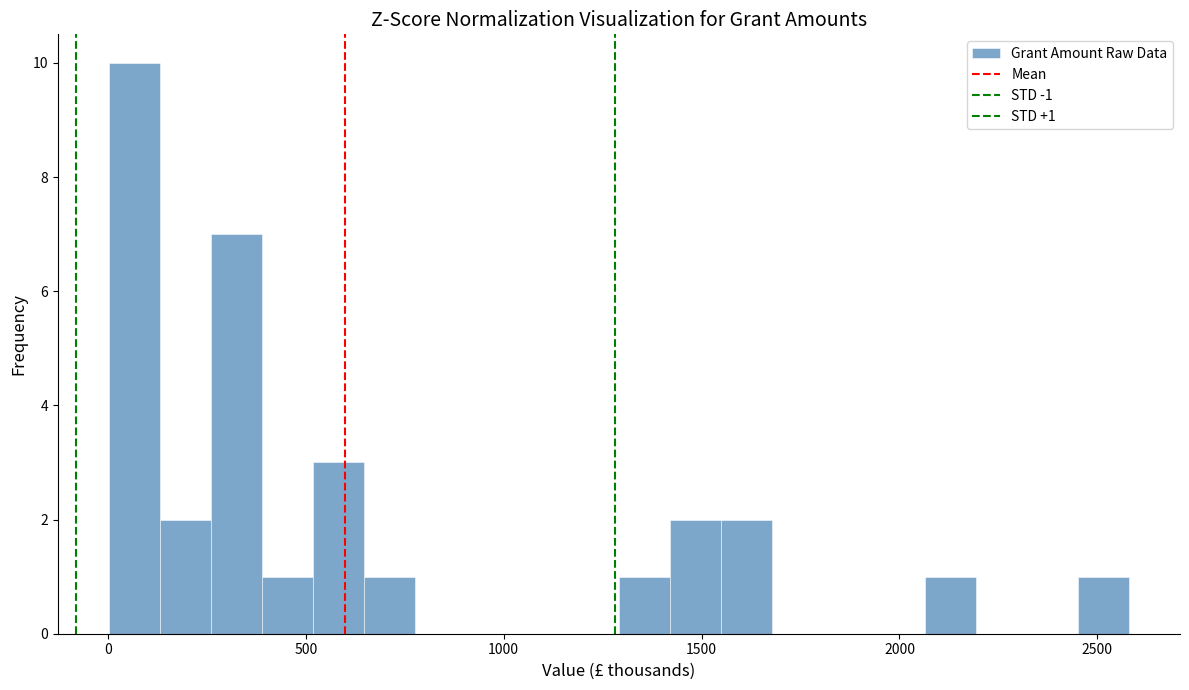

Read against the x-axis, roughly where is the centre of the tallest bar?

50